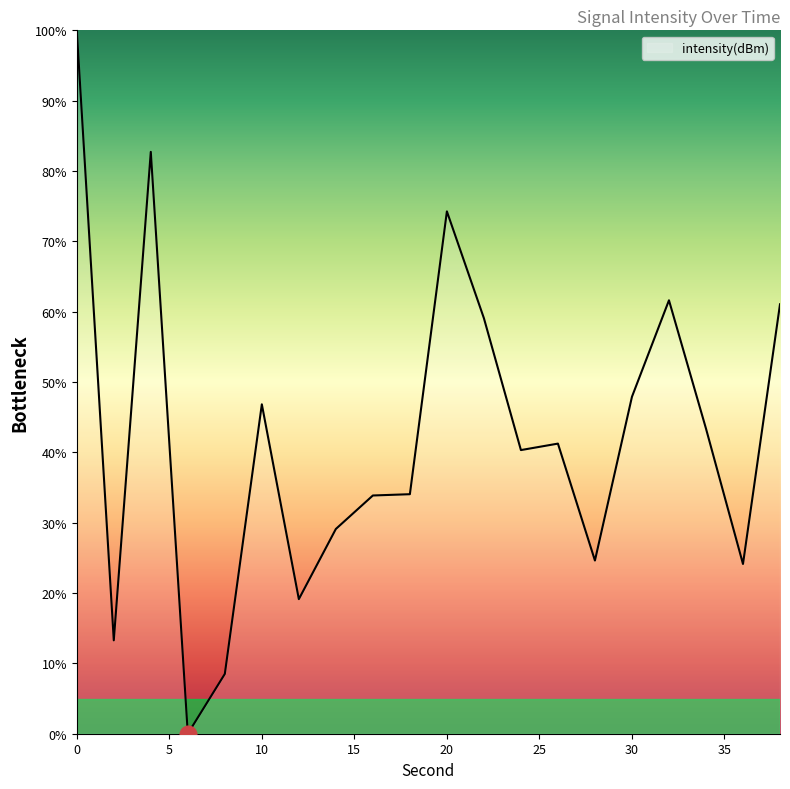

What is the difference between the maximum and minimum values?

100.0